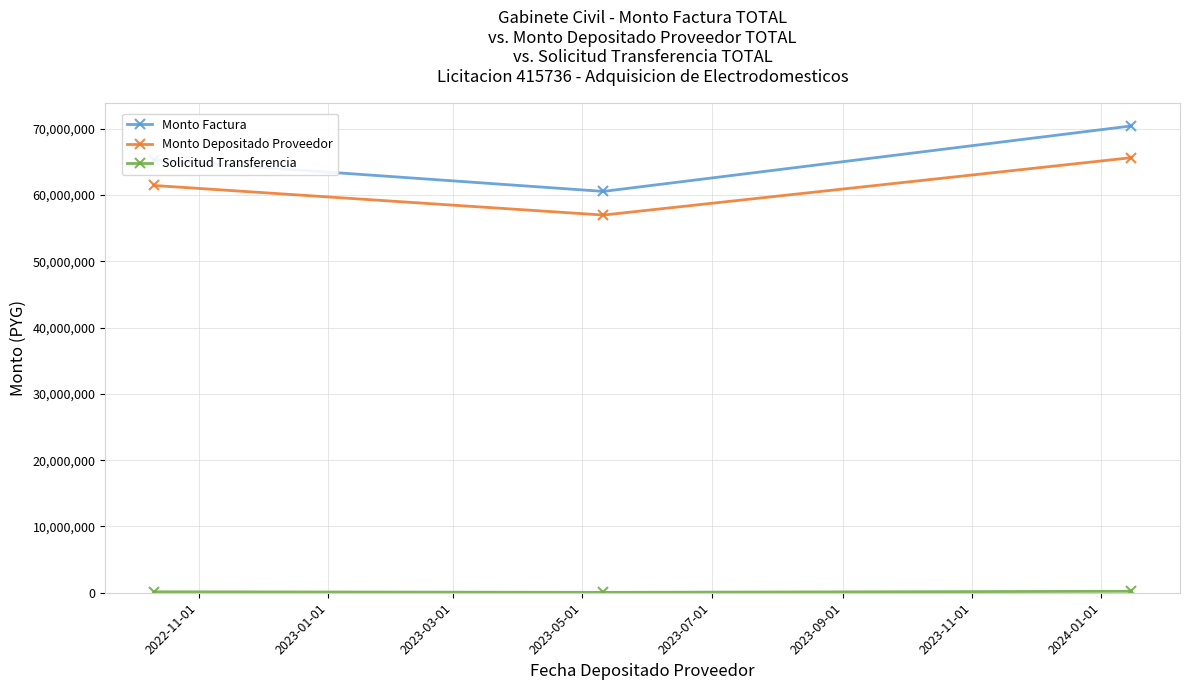

Which series has the widest spread of values?

Monto Factura